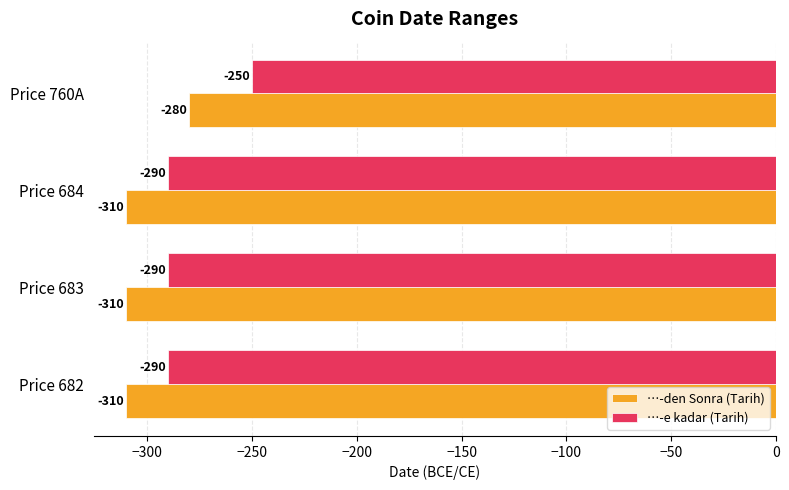

Which series has the widest spread of values?

…-e kadar (Tarih)